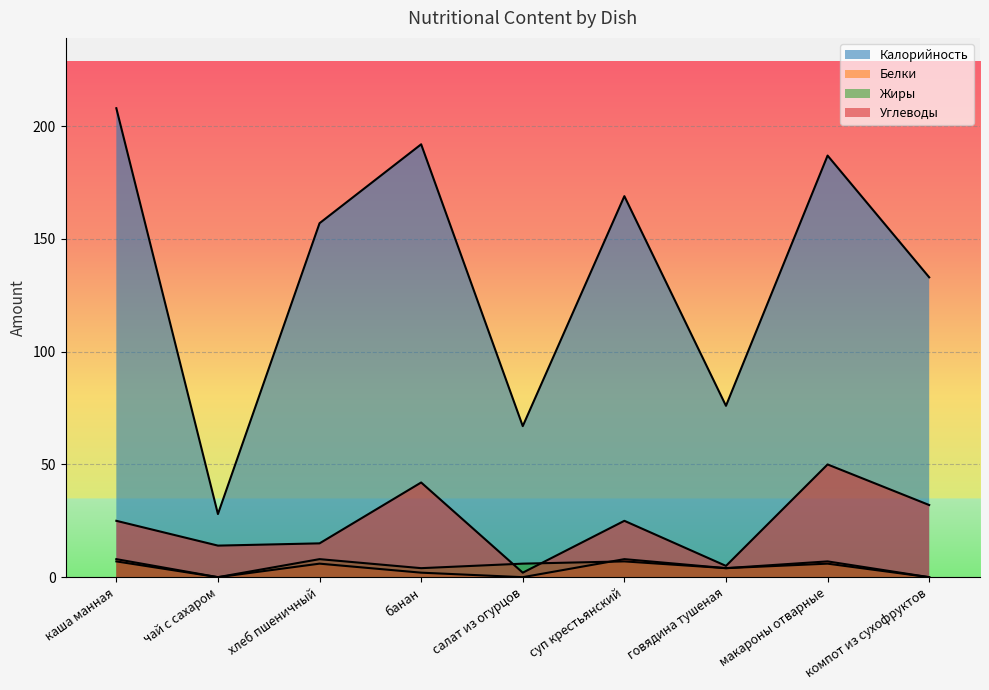

At which category is the sum across all series the highest?

макароны отварные